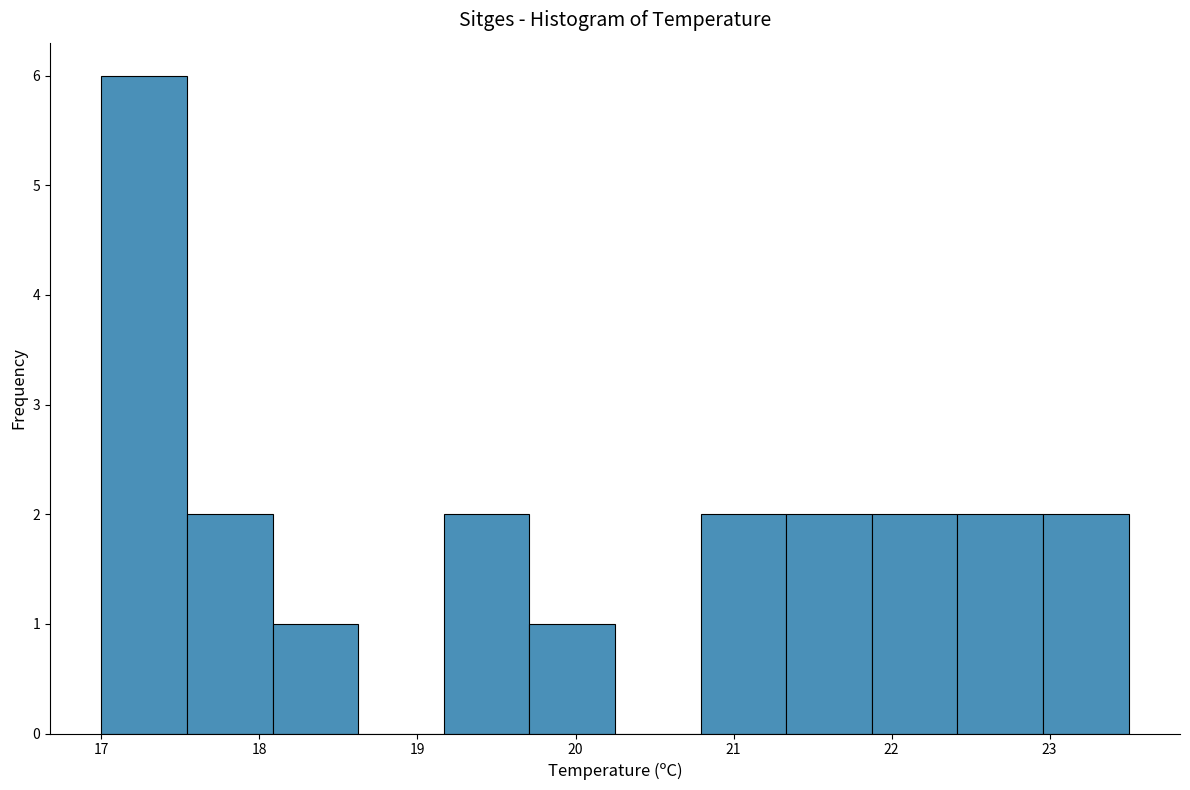

Reading left to right, list every bar in this chart as the range it spans on the x-axis followed by its height. Neither the bar edges nor the heights are printed on the chart, so give them approximately, as read against the axes.

17.0 to 17.5: 6
17.5 to 18.1: 2
18.1 to 18.6: 1
18.6 to 19.2: 0
19.2 to 19.7: 2
19.7 to 20.3: 1
20.3 to 20.8: 0
20.8 to 21.3: 2
21.3 to 21.9: 2
21.9 to 22.4: 2
22.4 to 23.0: 2
23.0 to 23.5: 2